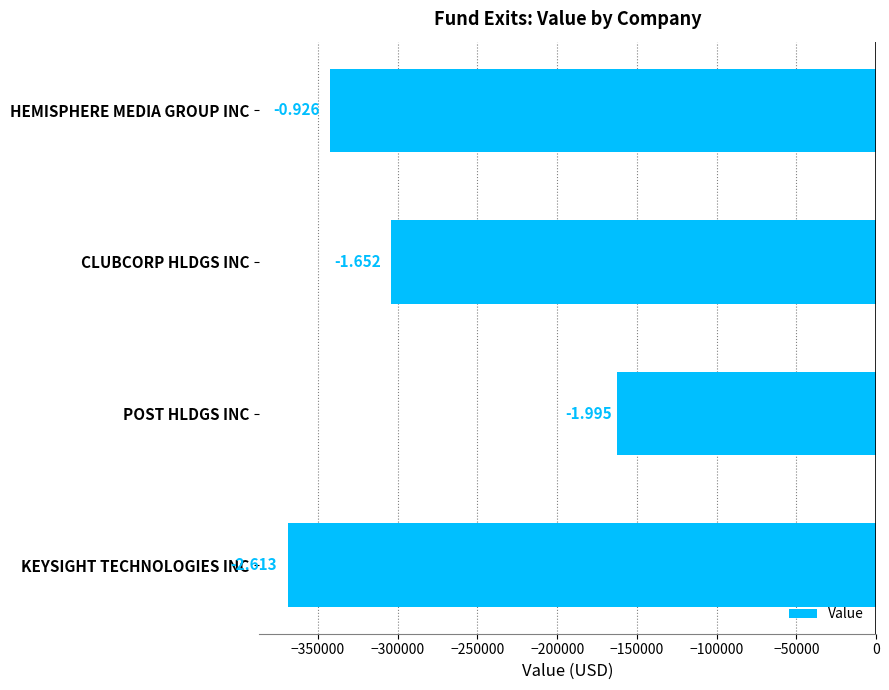

Are the bars horizontal?

Yes